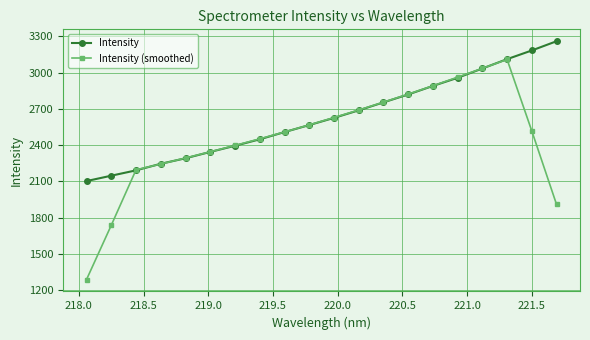

True or false: Intensity (smoothed) has more than 2 points higher than both neighbors.

False